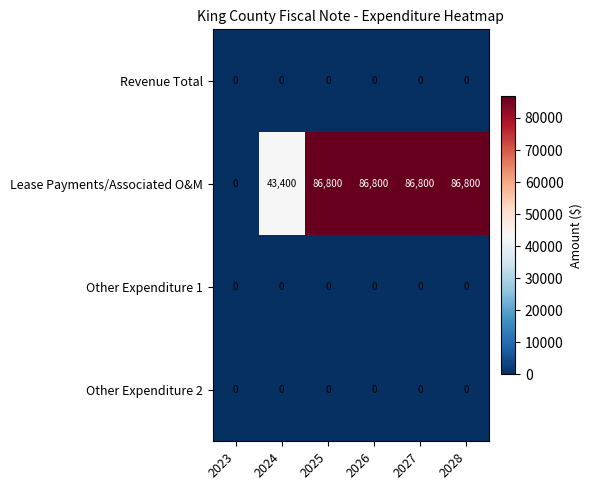

Which series has the largest range (max minus min)?

Lease Payments/Associated O&M